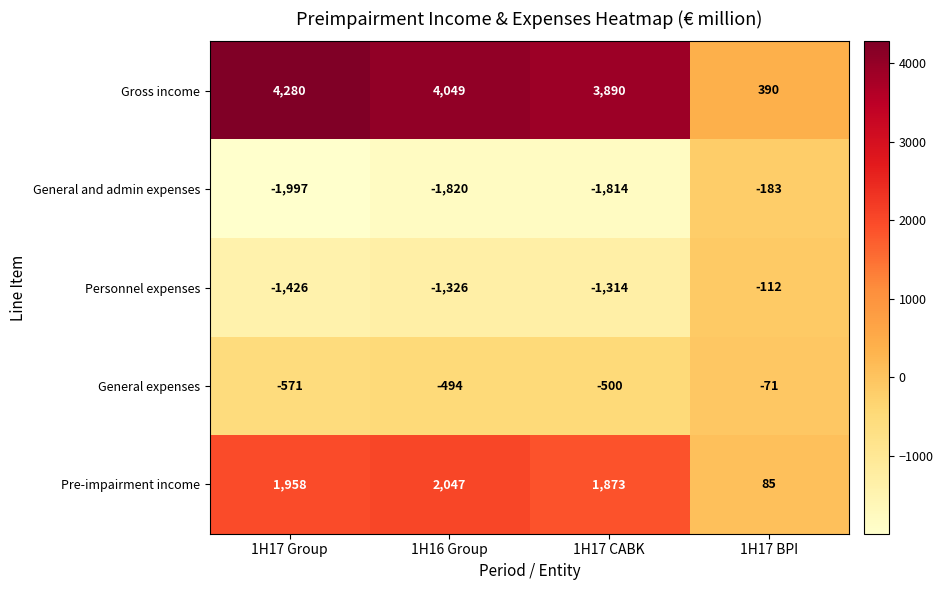

What is the total value across all series at 1H17 Group?

2244